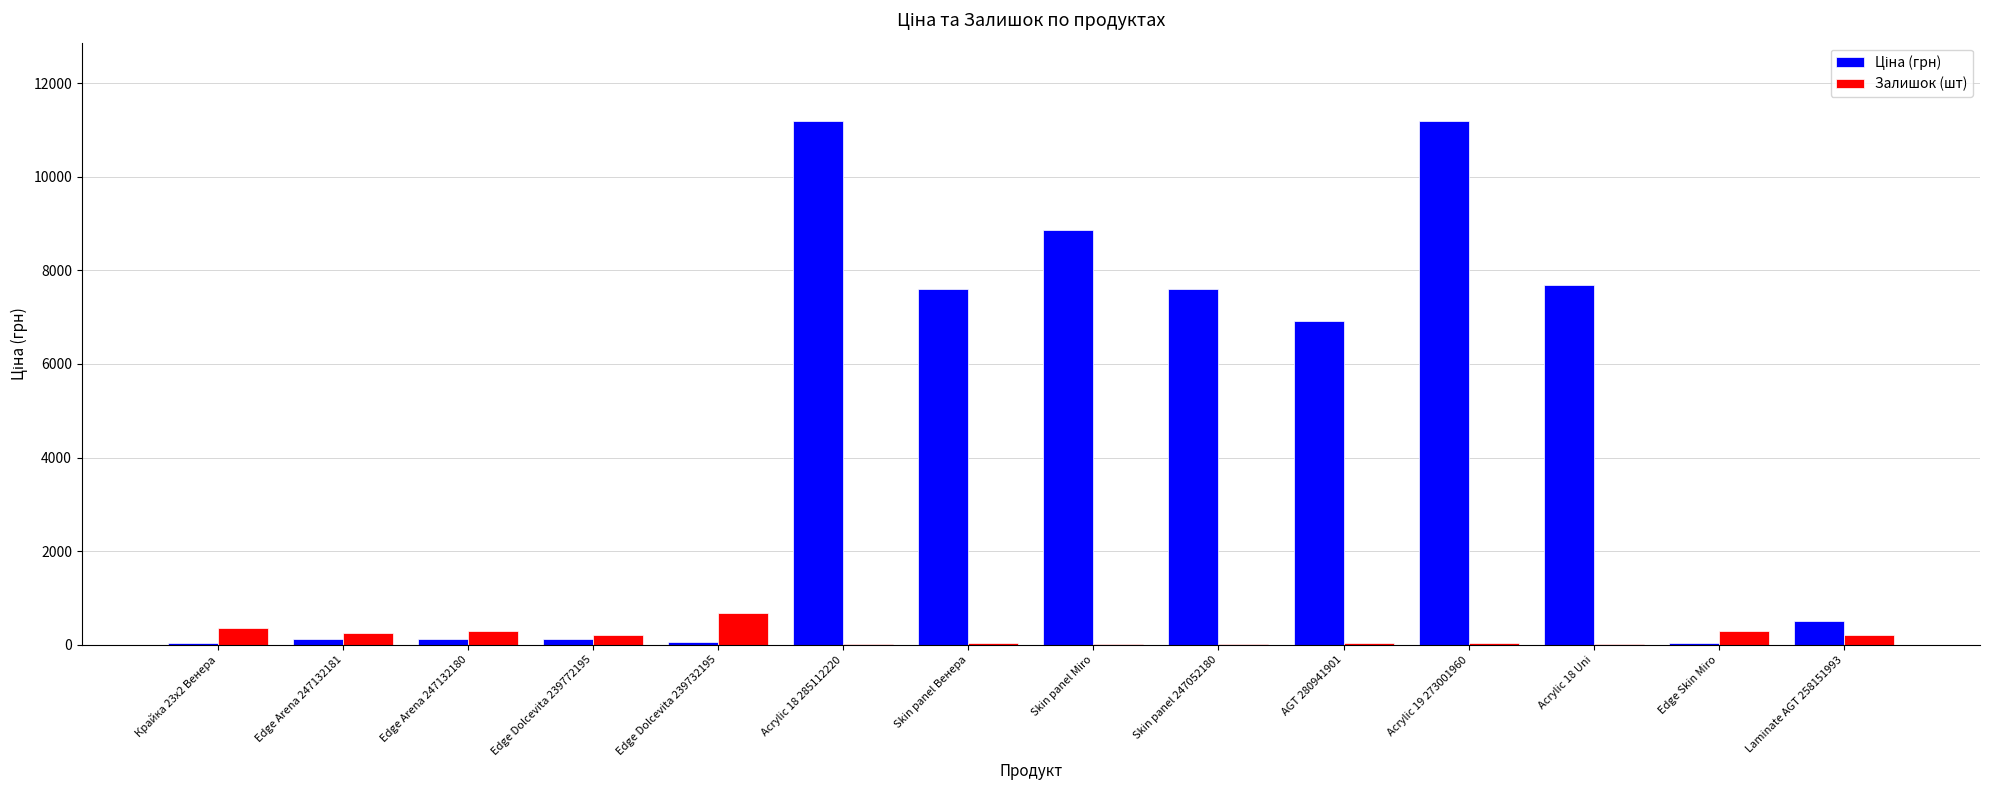

The value of Залишок (шт) at Крайка 23x2 Венера is 360.0. True or false?

True